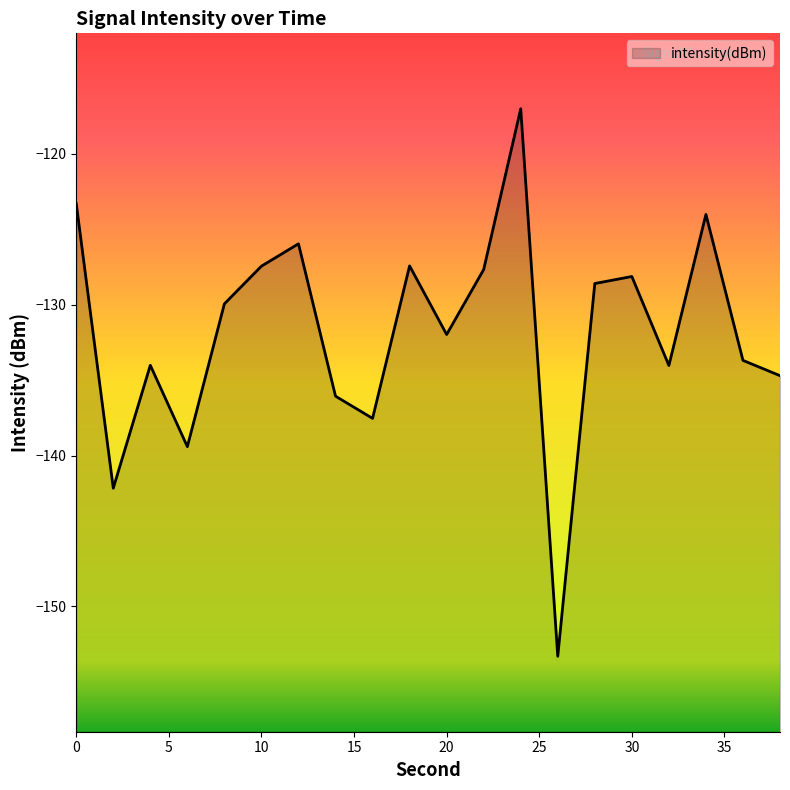

How many points are higher than both their immediate neighbors (excluding endpoints)?

6